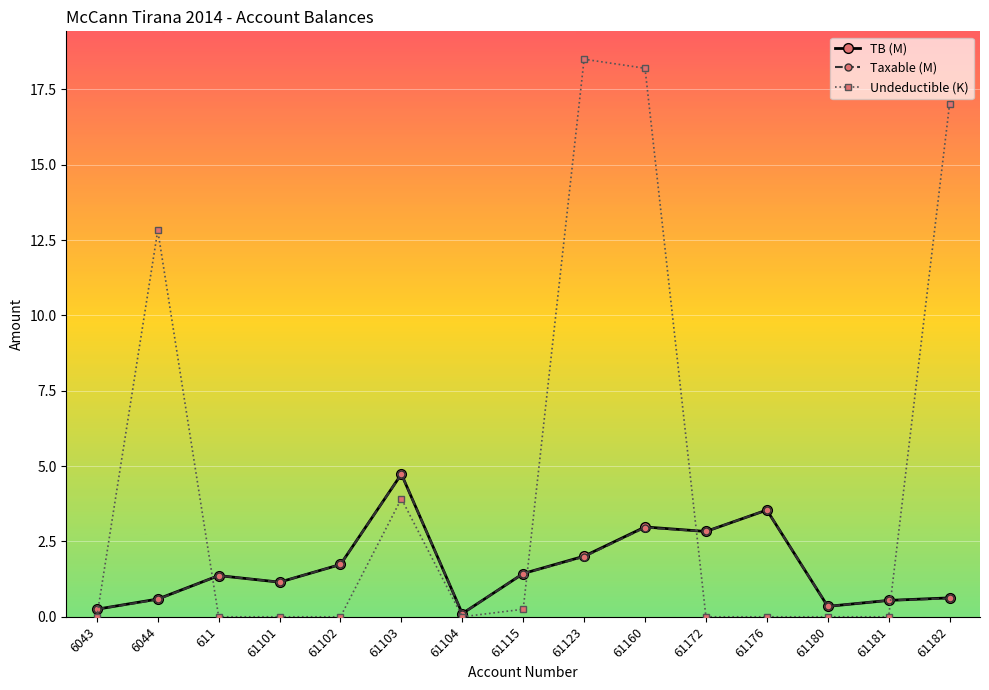

Which series has the largest range (max minus min)?

Undeductible (K)